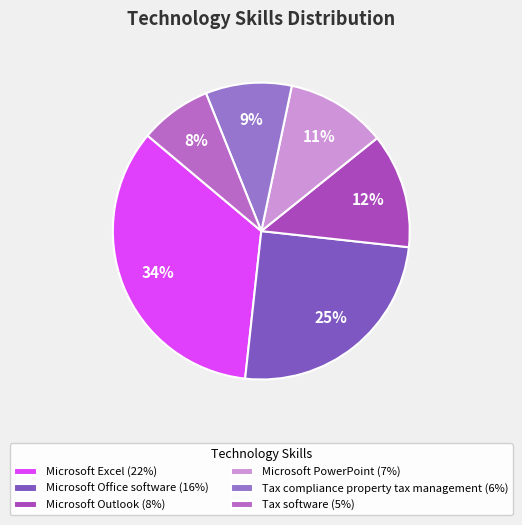

True or false: Tax software accounts for 18% of the total.

False